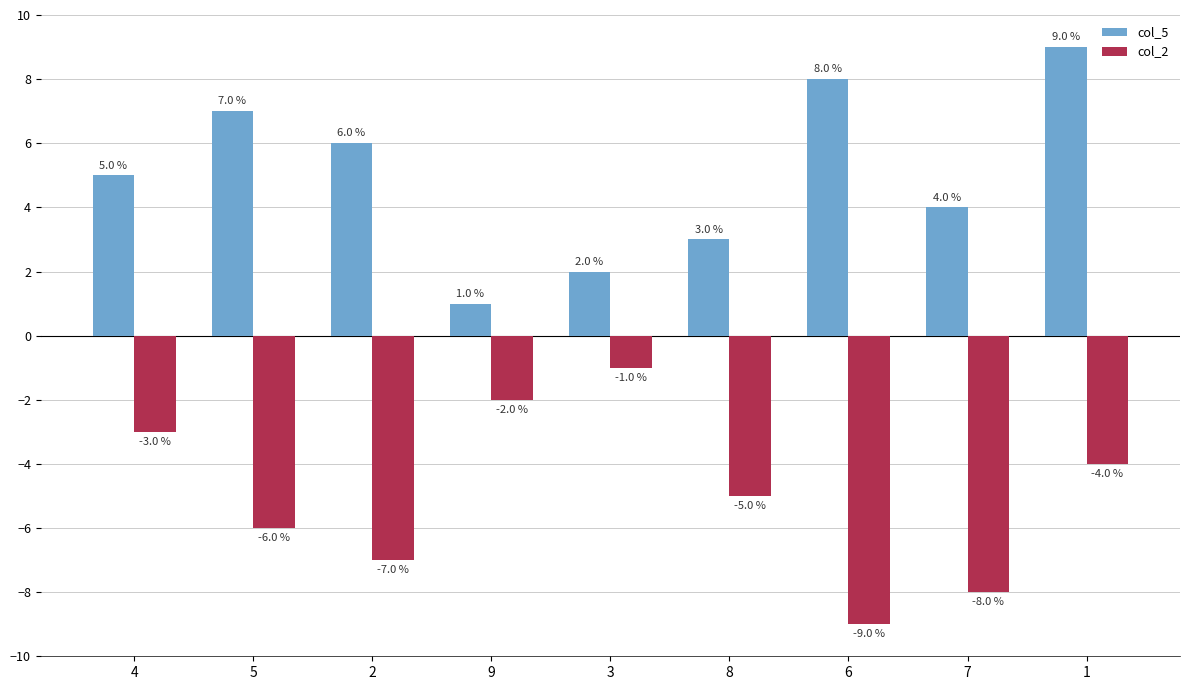

Rank the series by their average value, from highest to lowest.

col_5, col_2